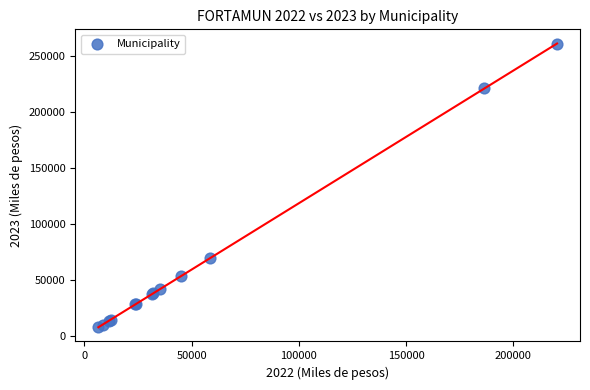

What Y value in the scatter plot is closest to 134517?

69462